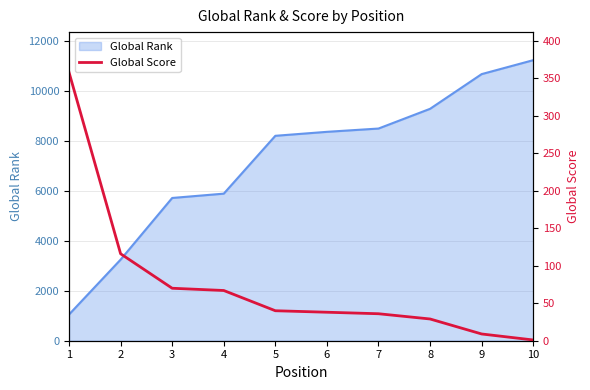

The value of Global Rank at 4 is 2011. True or false?

False